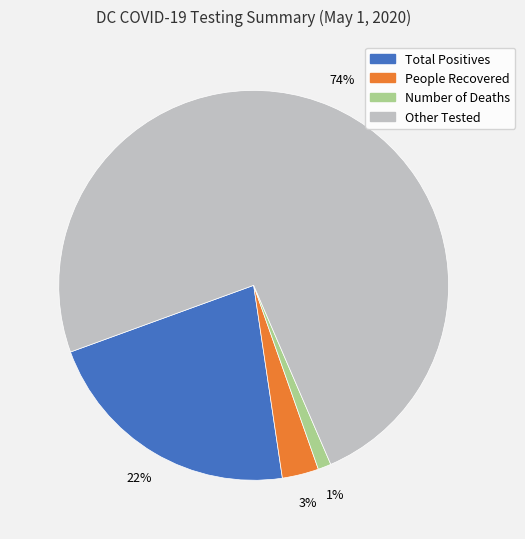

To the nearest percent, what is the average slice percentage?

25%